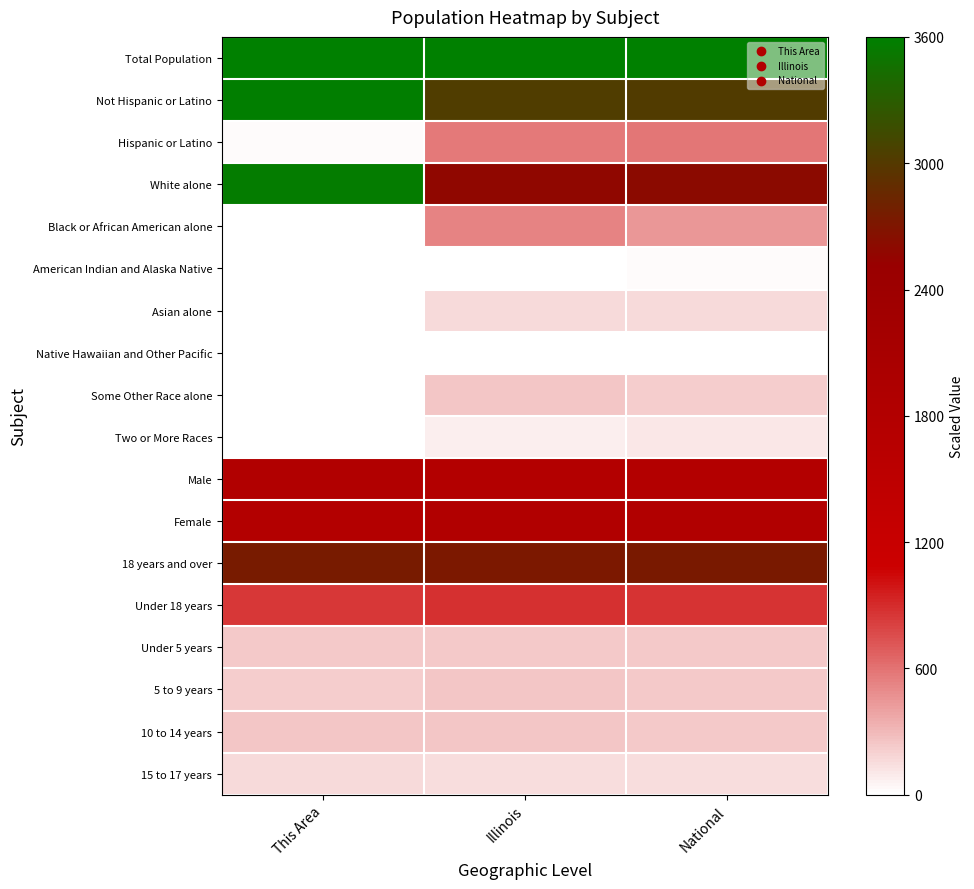

Reading right to left, extract all data points from this chart.

Total Population: National=3600.0	Illinois=3600.0	This Area=3600.0
Not Hispanic or Latino: National=3010.4	Illinois=3030.9	This Area=3578.0
Hispanic or Latino: National=583.3	Illinois=567.9	This Area=20.9
White alone: National=2604.9	Illinois=2574.8	This Area=3563.7
Black or African American alone: National=448.4	Illinois=522.7	This Area=4.4
American Indian and Alaska Native: National=27.9	Illinois=11.2	This Area=0.0
Asian alone: National=165.1	Illinois=163.6	This Area=3.3
Native Hawaiian and Other Pacific: National=0.0	Illinois=0.0	This Area=0.0
Some Other Race alone: National=216.9	Illinois=240.6	This Area=9.9
Two or More Races: National=98.9	Illinois=80.3	This Area=12.1
Male: National=1766.6	Illinois=1764.9	This Area=1826.9
Female: National=1827.1	Illinois=1834.0	This Area=1772.0
18 years and over: National=2733.5	Illinois=2721.7	This Area=2743.1
Under 18 years: National=860.2	Illinois=877.1	This Area=855.8
Under 5 years: National=229.7	Illinois=233.4	This Area=232.9
5 to 9 years: National=231.4	Illinois=240.1	This Area=214.2
10 to 14 years: National=235.2	Illinois=245.7	This Area=242.8
15 to 17 years: National=145.0	Illinois=154.6	This Area=162.6